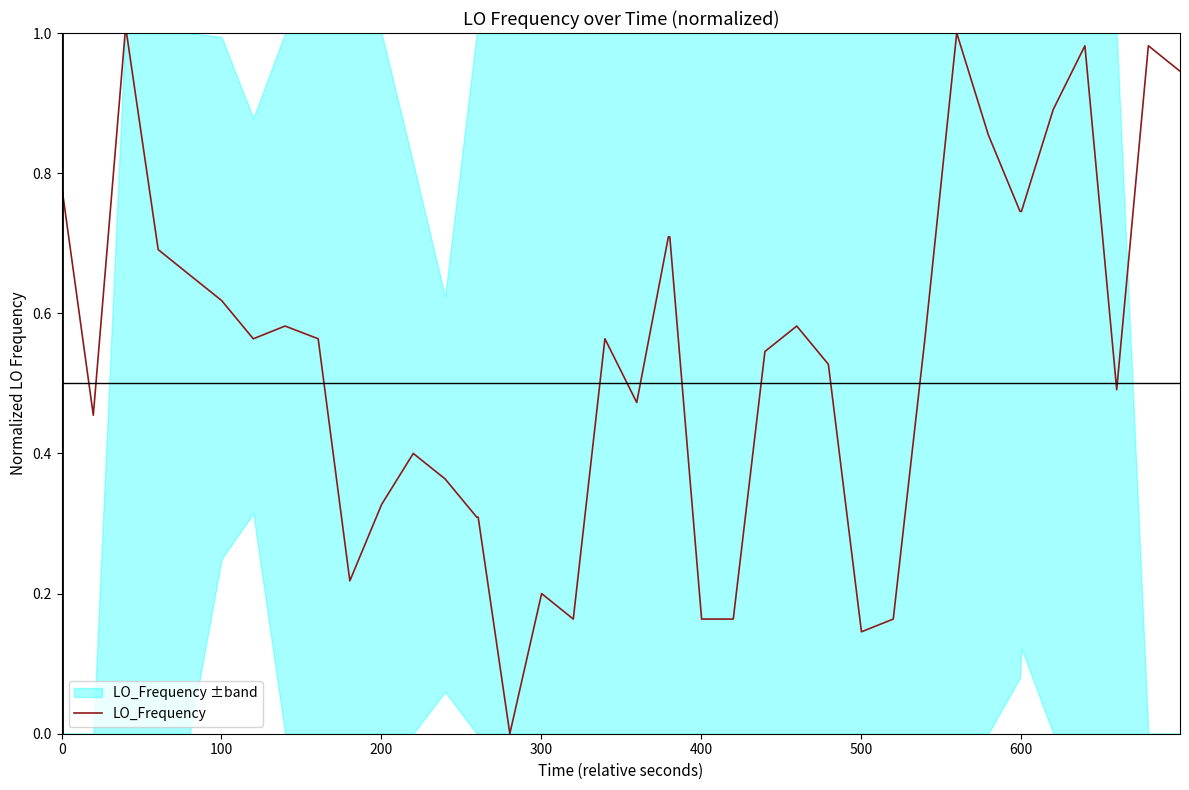

How many lines are shown in the chart?

1